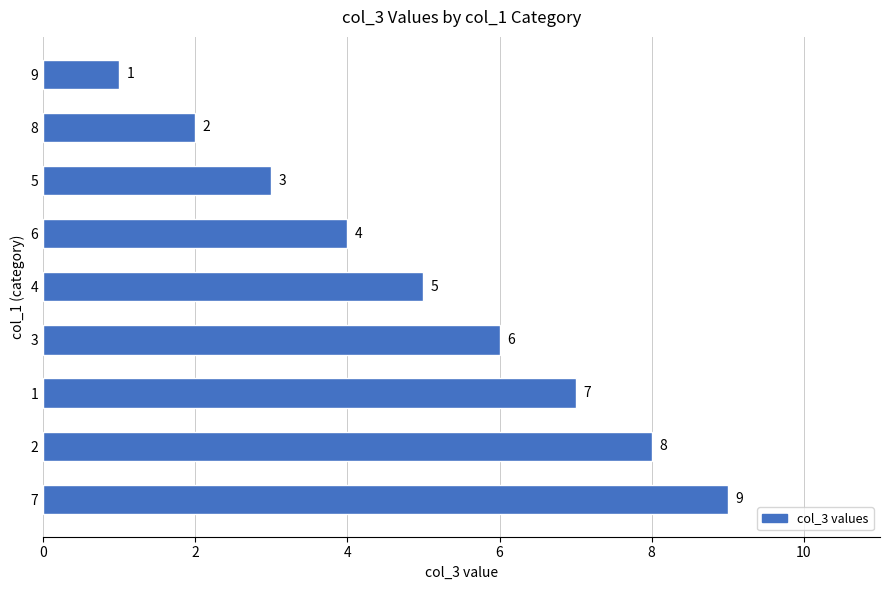

Rank the categories by value from lowest to highest.

9, 8, 5, 6, 4, 3, 1, 2, 7